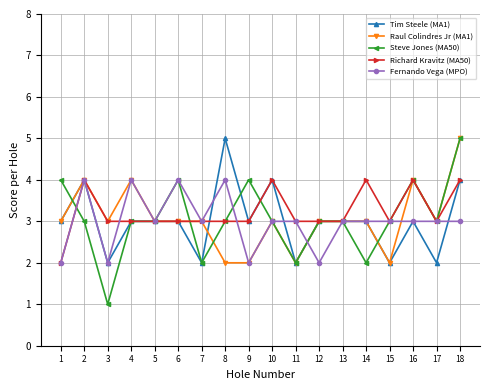

What is the difference between the highest and lowest values at 3?

2